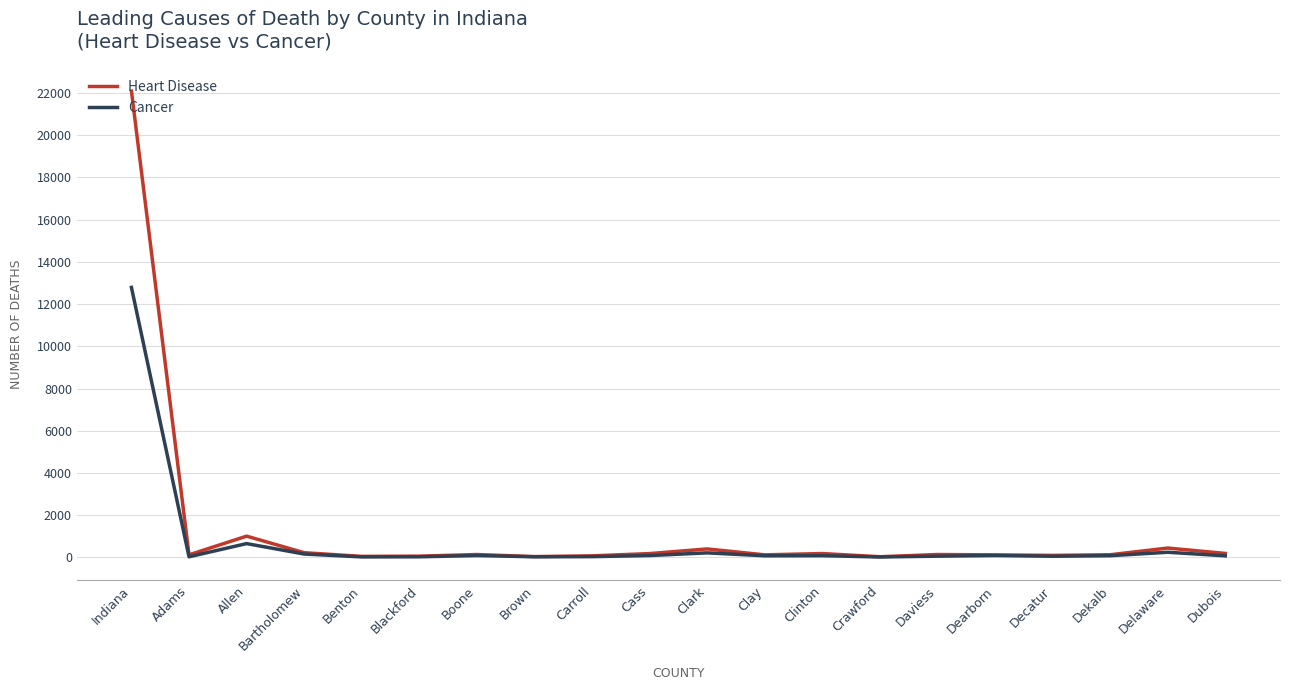

At how many categories does at least one series exceed 9003?

1